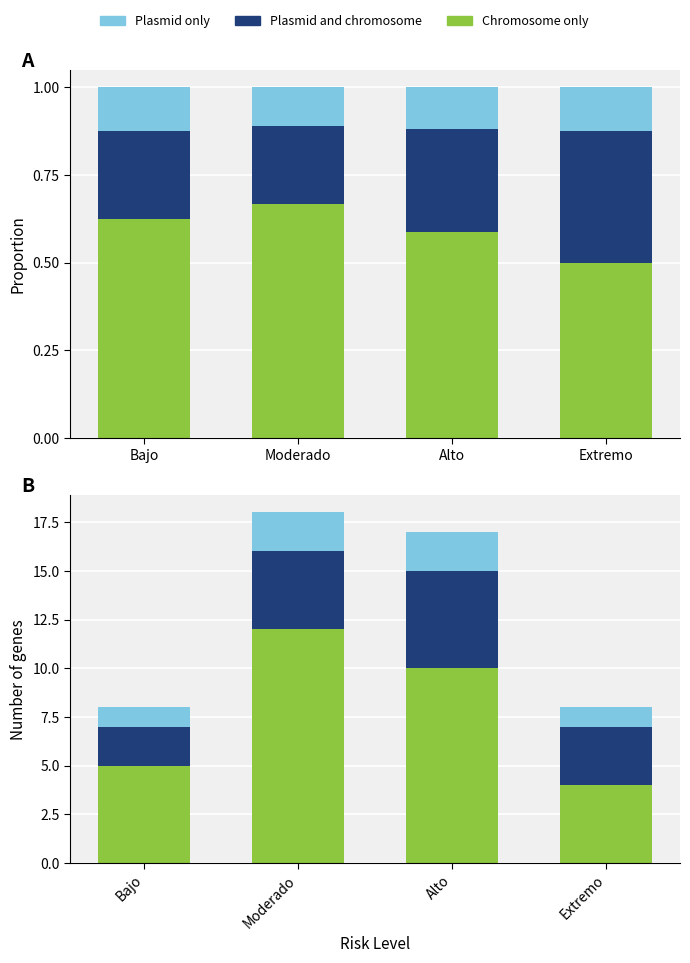

What is the difference between the maximum and minimum values in the Plasmid only series?

1